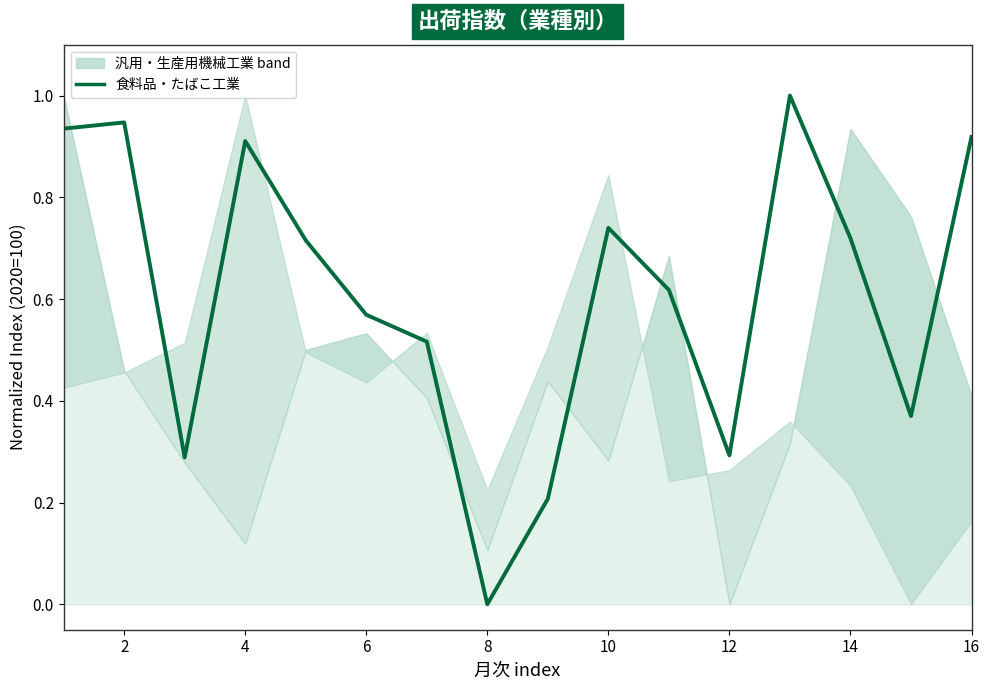

The value at 16 is 0.2. True or false?

False